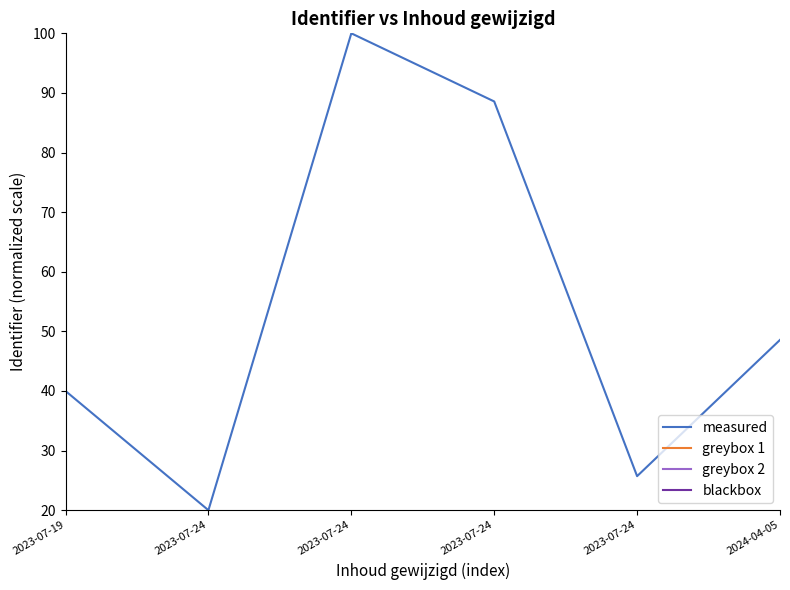

True or false: greybox 2 has more than 1 points higher than both neighbors.

False